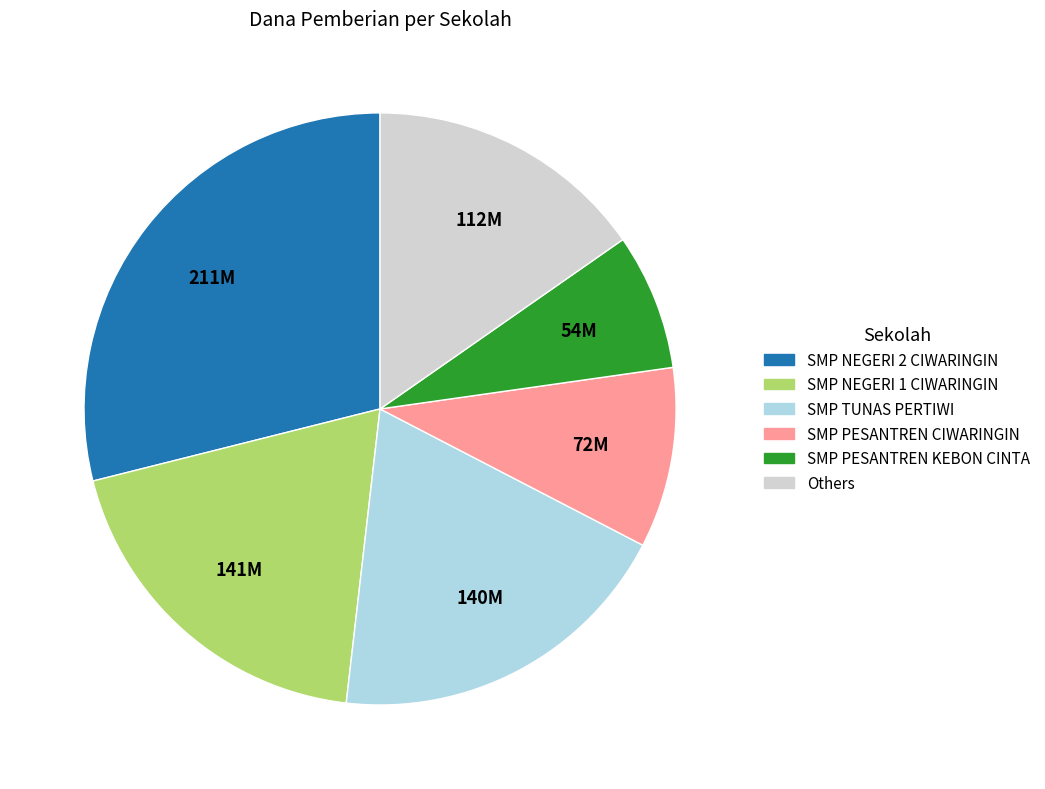

Is there any slice that represents more than half of the pie?

No